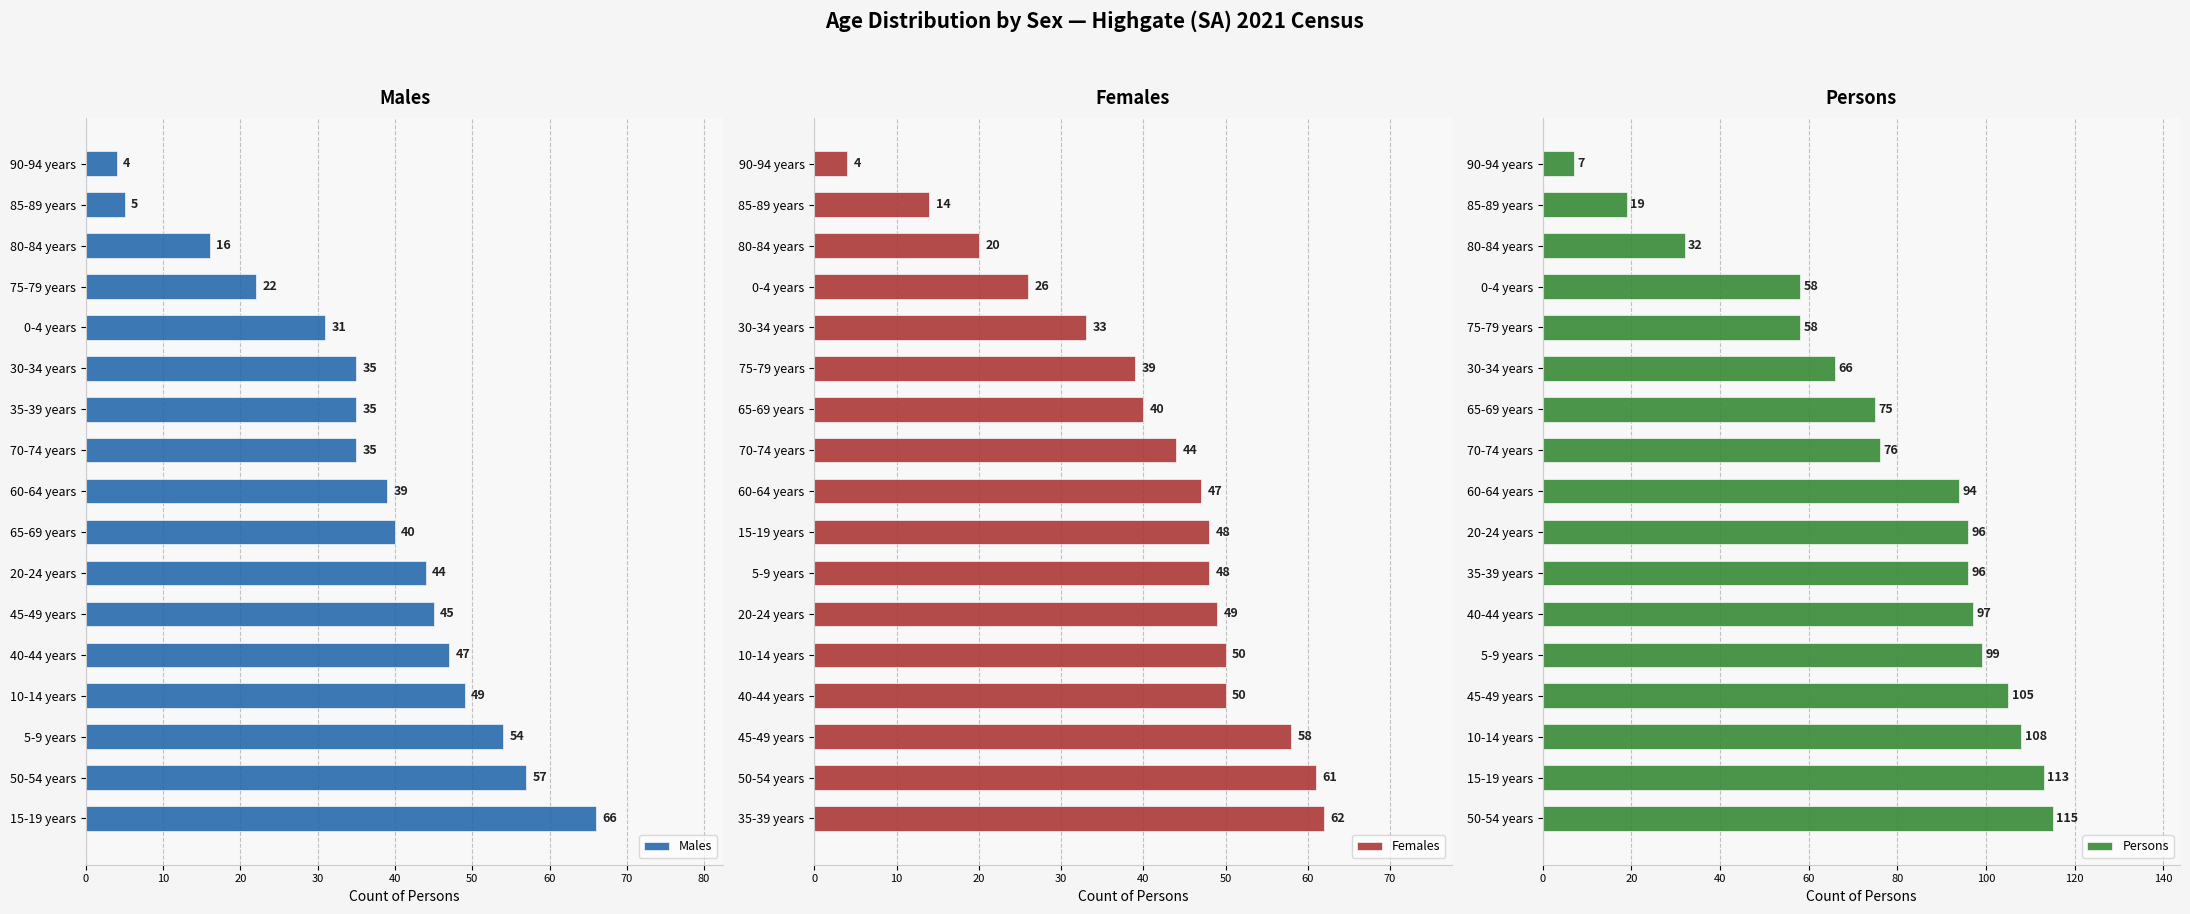

What is the sum of all Males values?

624